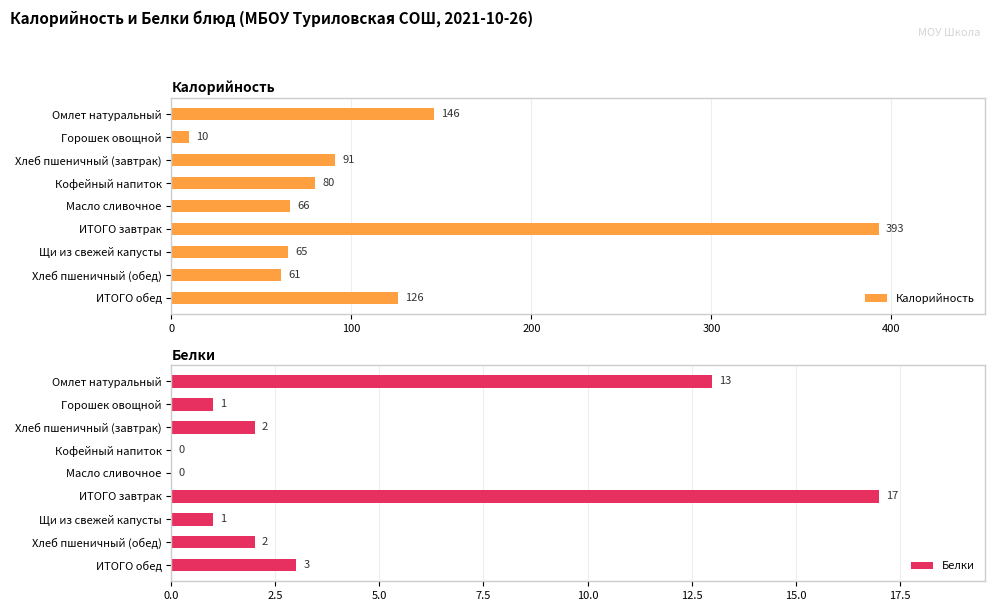

The Калорийность series shows 65 at Щи из свежей капусты. True or false?

True